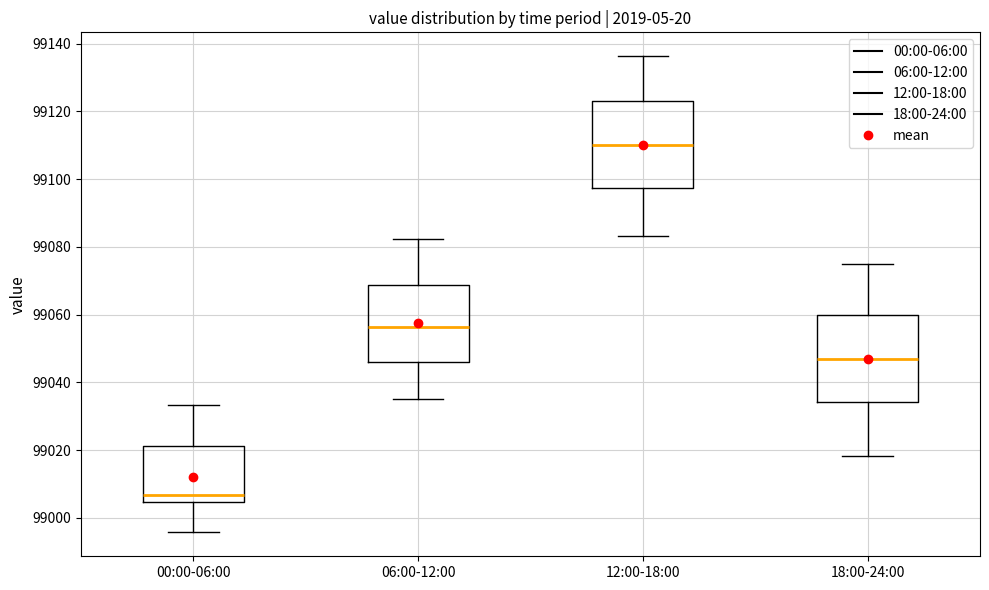

Which box's median line is the lowest?

00:00-06:00